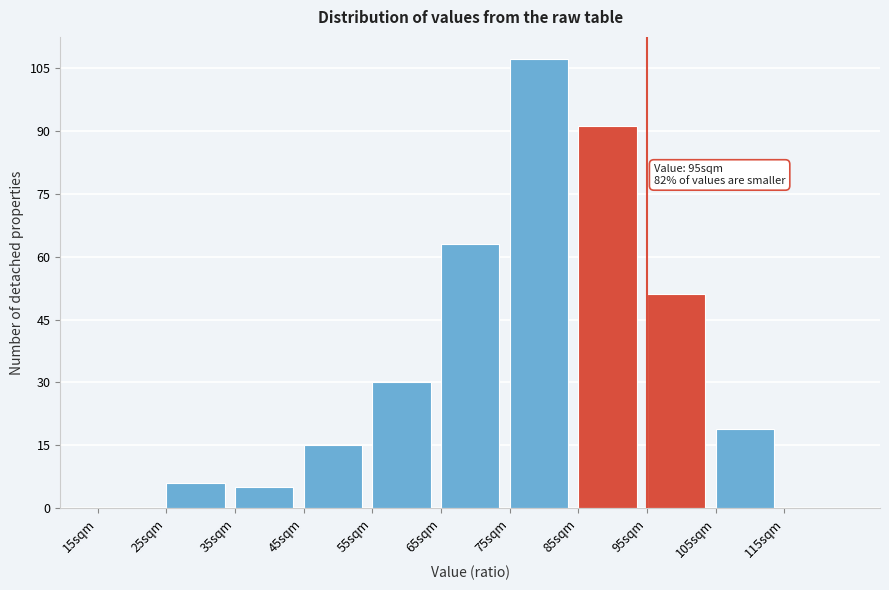

Reading left to right, what are all the values shown in this chart?

15sqm=0	25sqm=6	35sqm=5	45sqm=15	55sqm=30	65sqm=63	75sqm=107	85sqm=91	95sqm=51	105sqm=19	115sqm=0